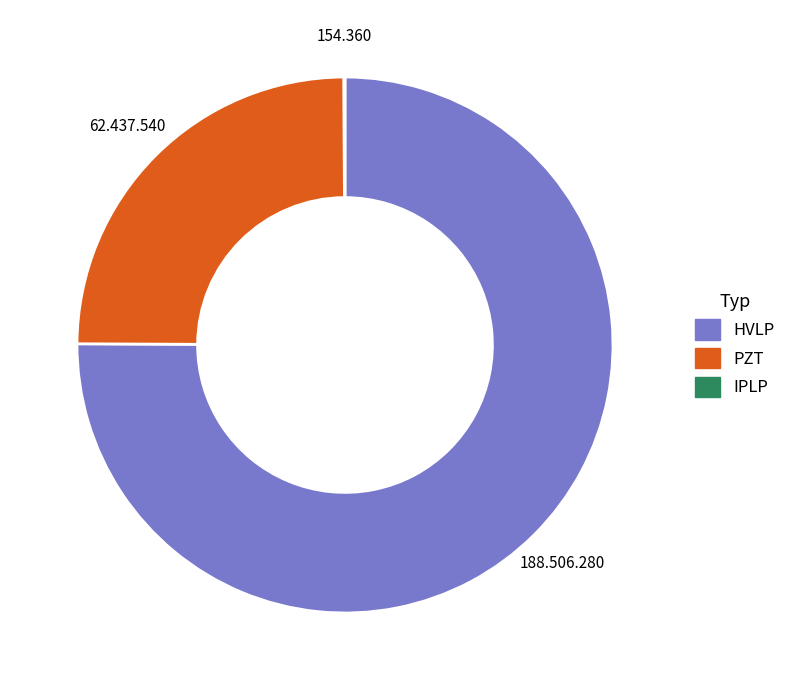

Is there a majority slice in this chart?

Yes